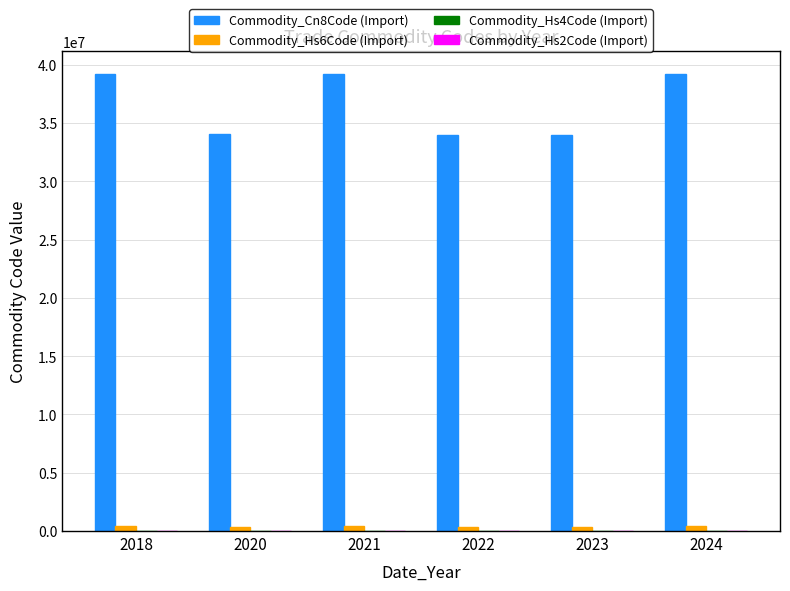

How many categories are shown in the chart?

6